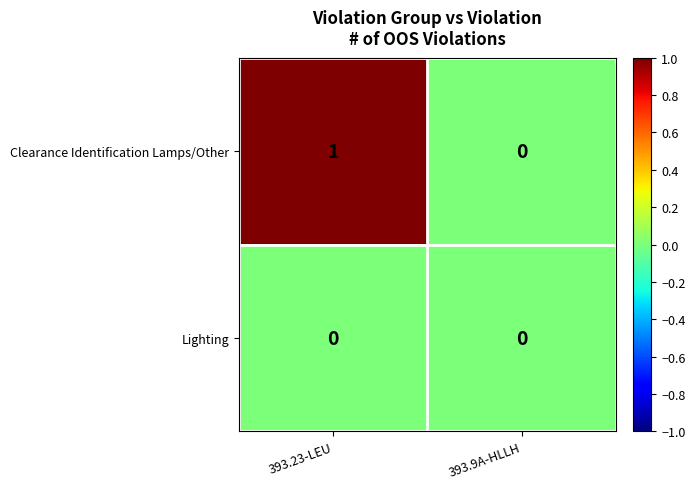

Which series has the widest spread of values?

Clearance Identification Lamps/Other